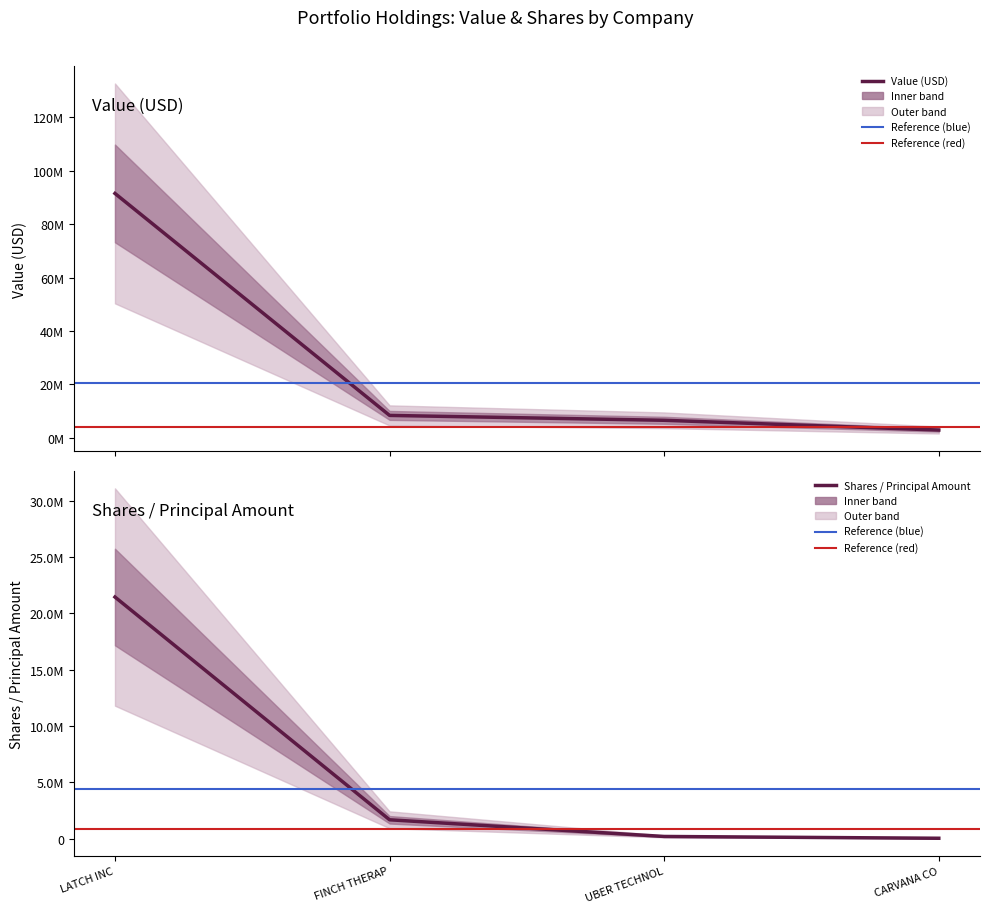

What is the average value of the Shares / Principal Amount series?

5826607